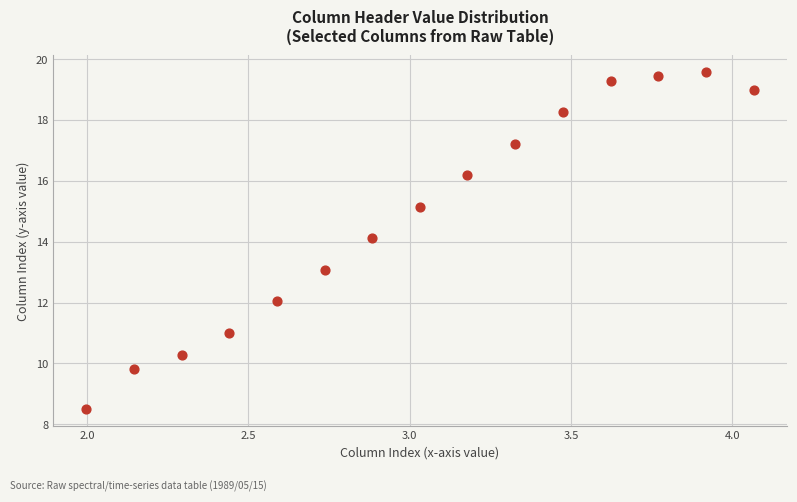

What is the range of X values (max minus min)?

2.1